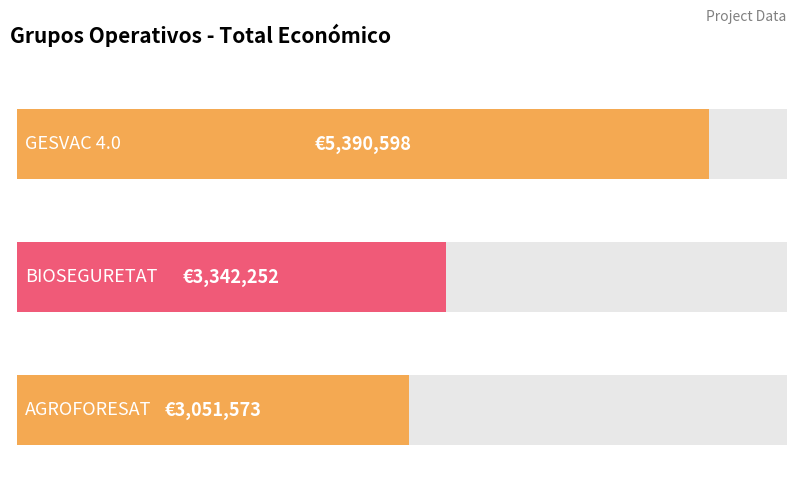

What is the smallest value displayed?

3051573